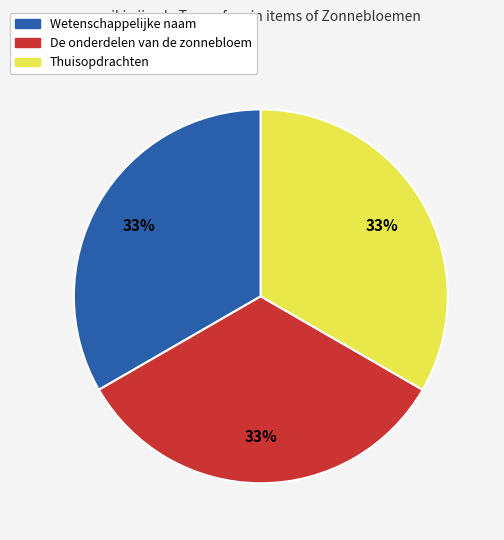

Is there a majority slice in this chart?

No